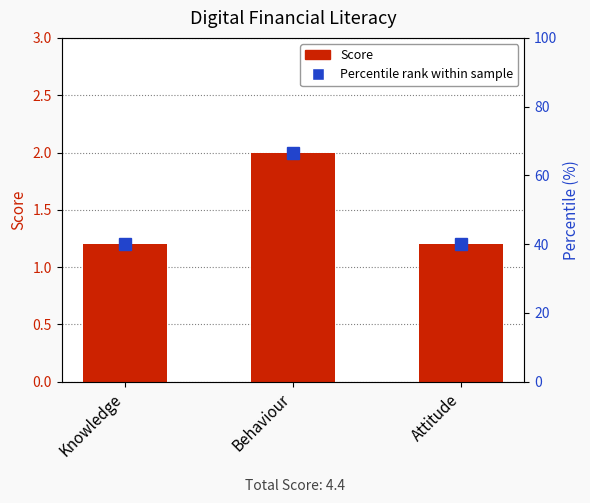

At which label is the value closest to 1?

Knowledge